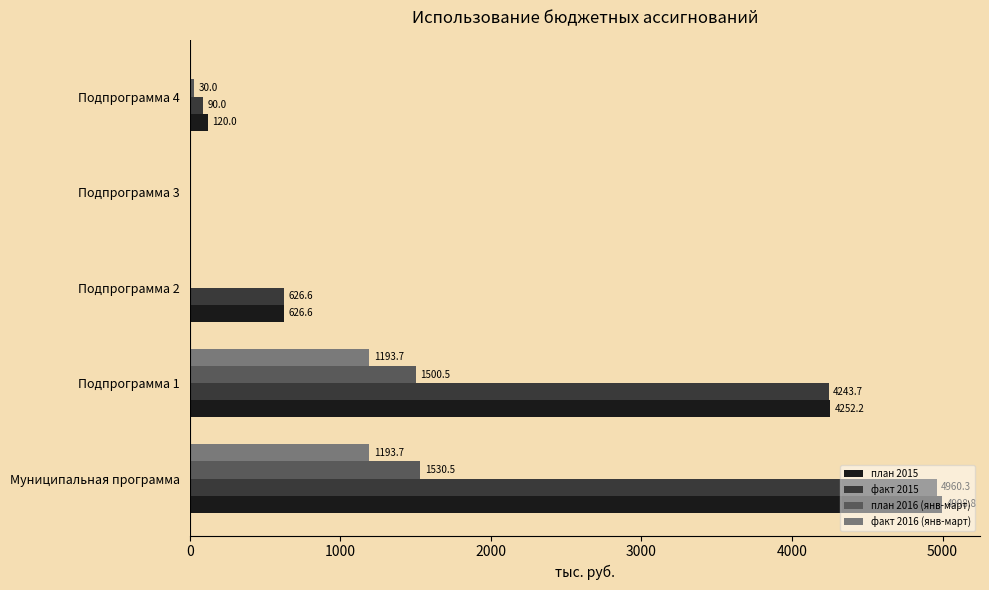

Which series has the largest range (max minus min)?

план 2015